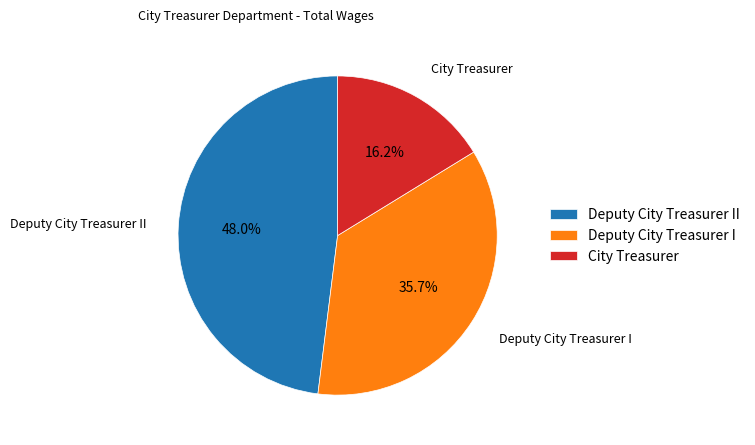

Combined, what portion of the pie is City Treasurer and Deputy City Treasurer II?

64.3%